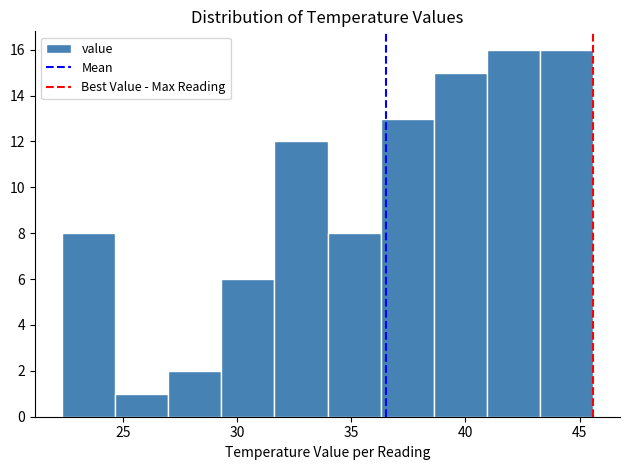

Reading left to right, transcribe this chart: for each bar, give the range it covers on the x-axis and its height. Neither the bar edges nor the heights are printed on the chart, so give them approximately, as read against the axes.

22.5 to 24.5: 8
24.5 to 27.0: 1
27.0 to 29.5: 2
29.5 to 31.5: 6
31.5 to 34.0: 12
34.0 to 36.5: 8
36.5 to 38.5: 13
38.5 to 41.0: 15
41.0 to 43.5: 16
43.5 to 45.5: 16